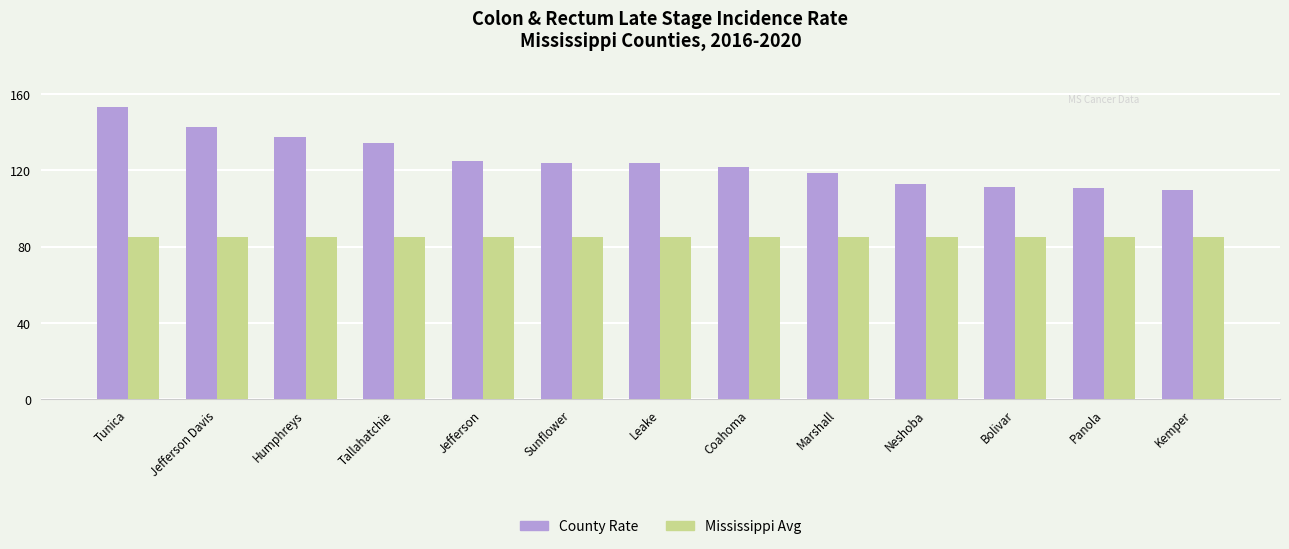

At which category is the sum across all series the highest?

Tunica